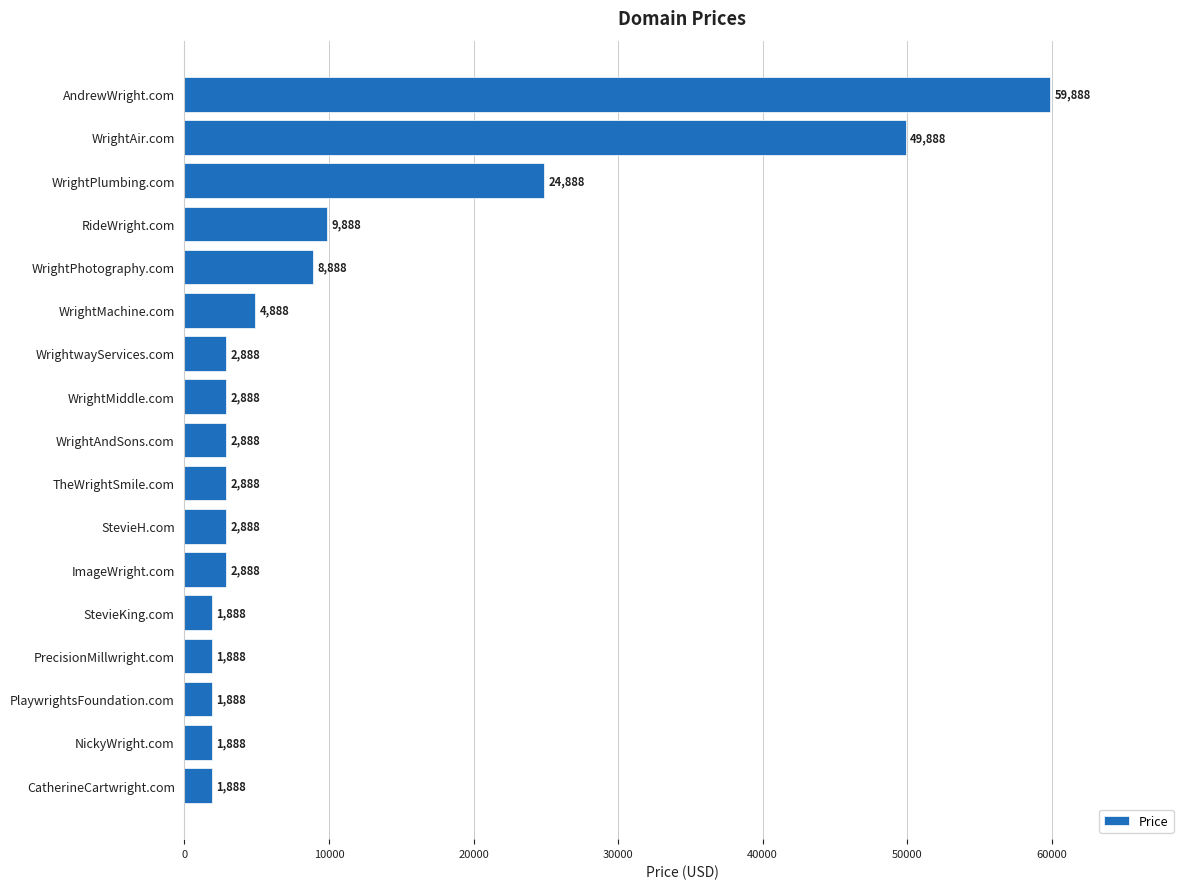

Where is the data nearest to the value 30888?

WrightPlumbing.com